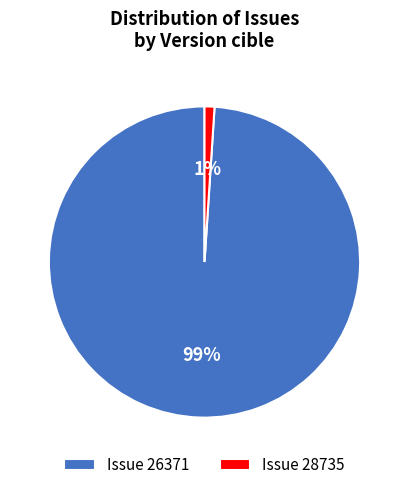

Is the sum of Issue 26371 and Issue 28735 greater than half?

Yes